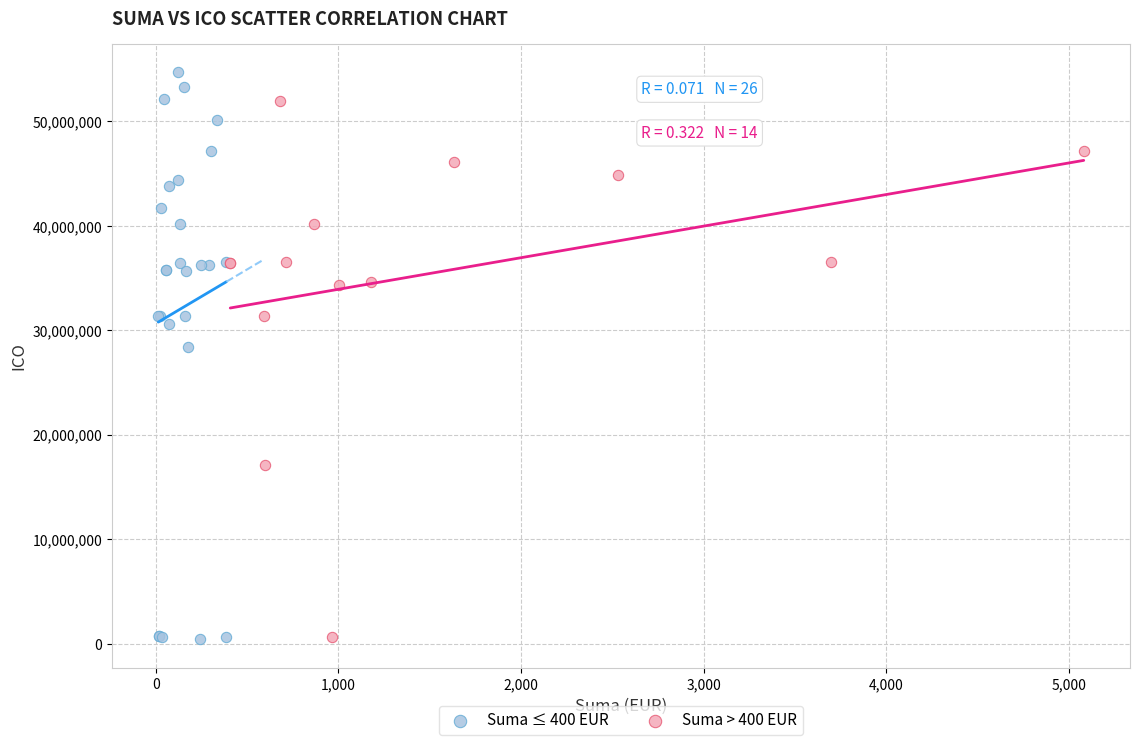

Which series reaches the maximum Y coordinate?

Suma ≤ 400 EUR